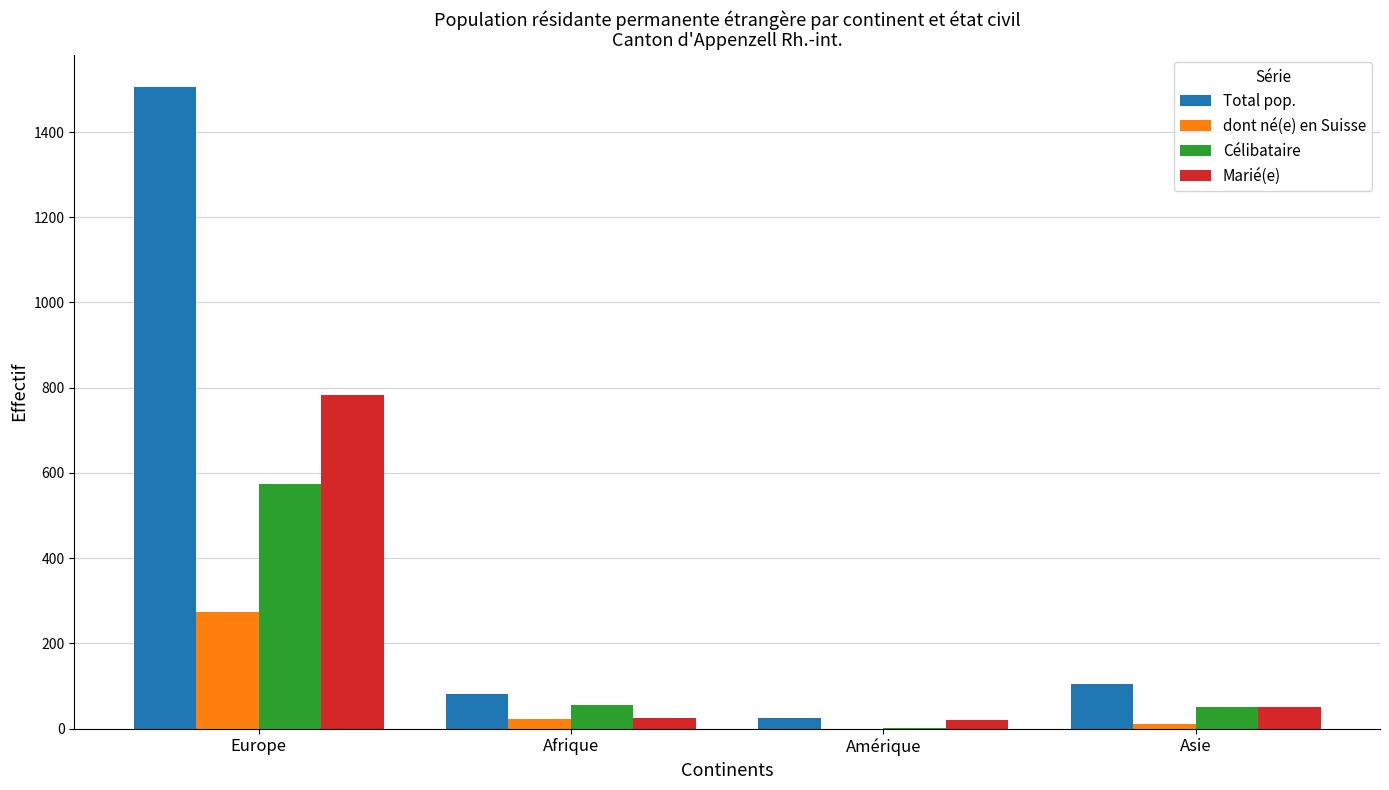

What is the approximate value of Total pop. at Asie?

105